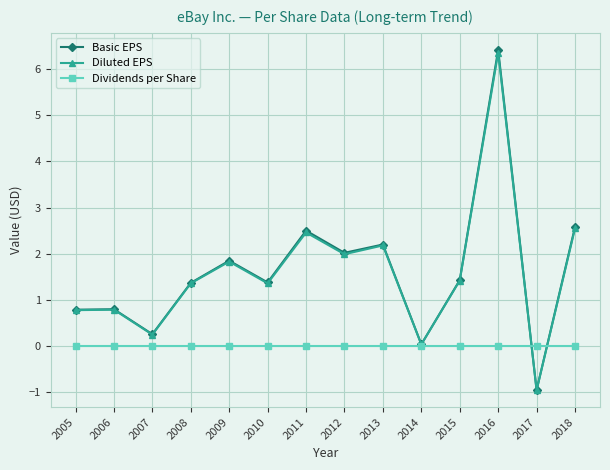

Where does the Diluted EPS series first go above 1?

2008